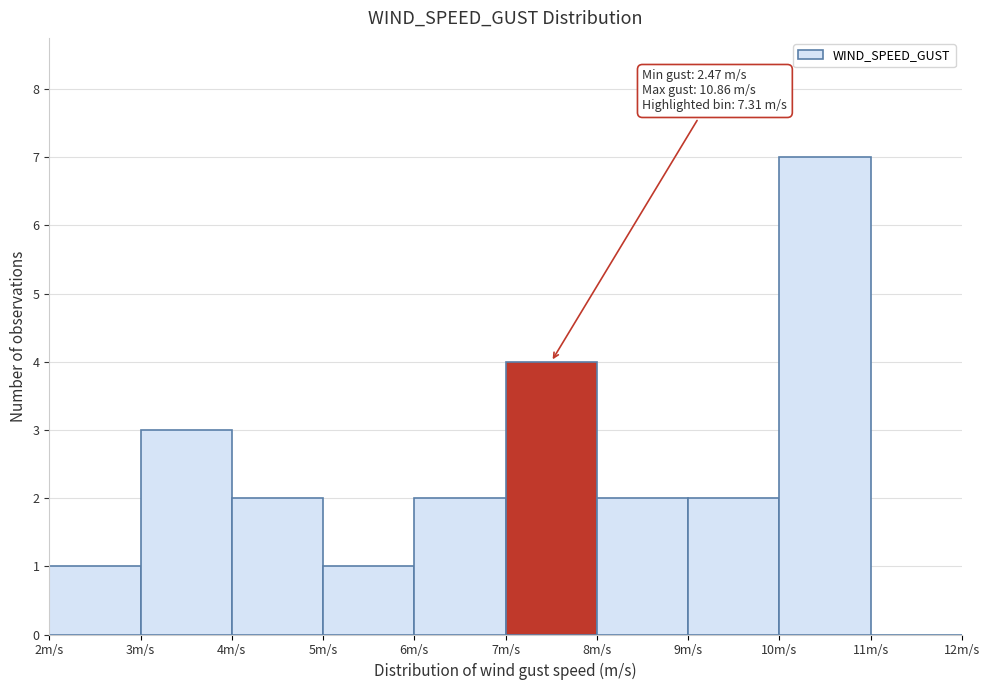

Which range on the x-axis has the tallest bar?

10 to 11